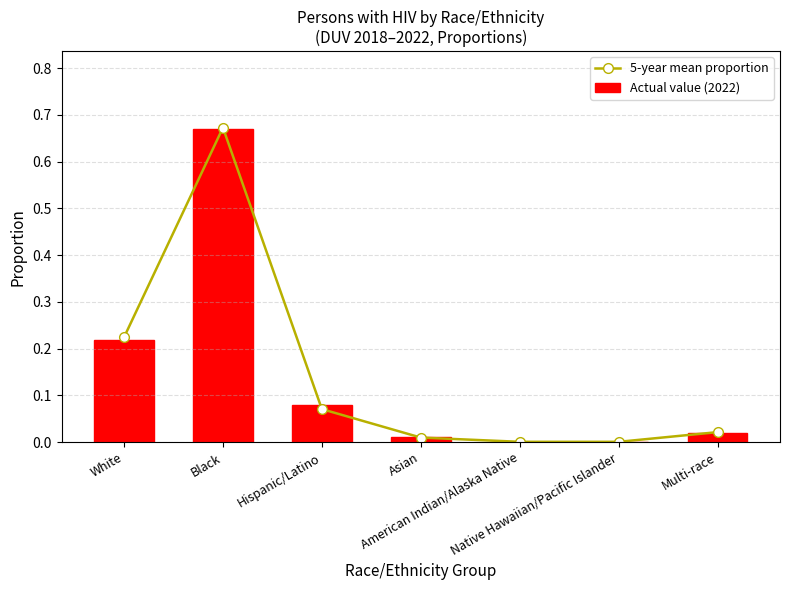

Reading right to left, what are all the values shown in this chart?

5-year mean proportion: Multi-race=0.0	Native Hawaiian/Pacific Islander=0.0	American Indian/Alaska Native=0.0	Asian=0.0	Hispanic/Latino=0.1	Black=0.7	White=0.2
Actual value (2022): Multi-race=0.0	Native Hawaiian/Pacific Islander=0.0	American Indian/Alaska Native=0.0	Asian=0.0	Hispanic/Latino=0.1	Black=0.7	White=0.2